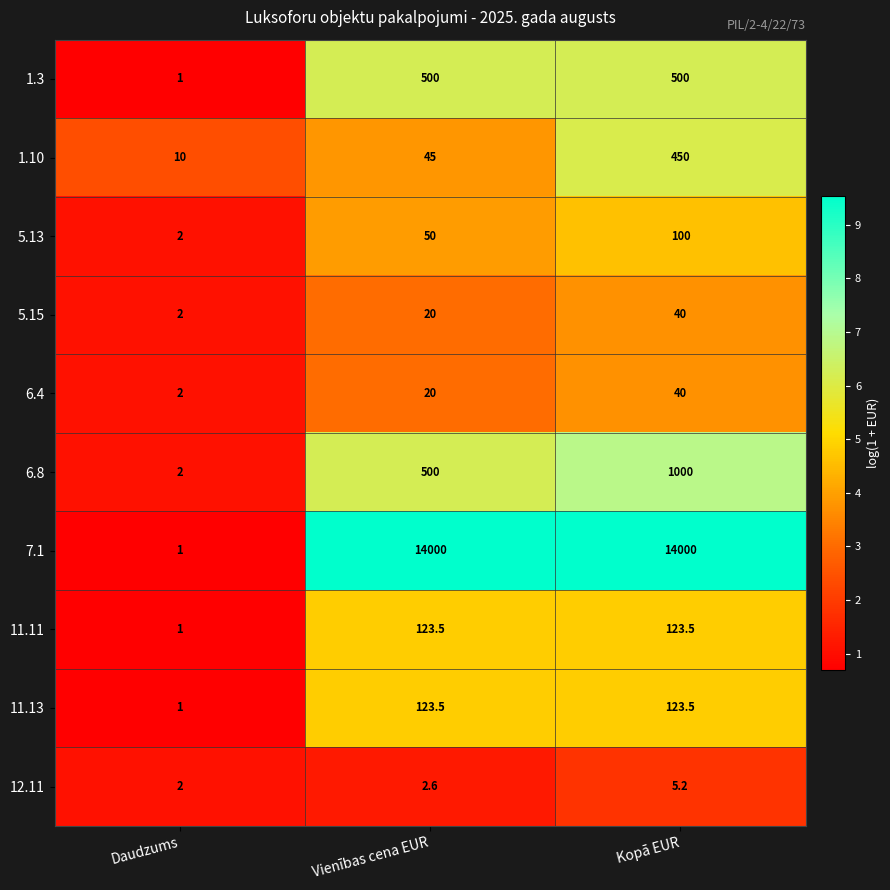

What is the approximate value of 5.15 at Kopā EUR?

40.0